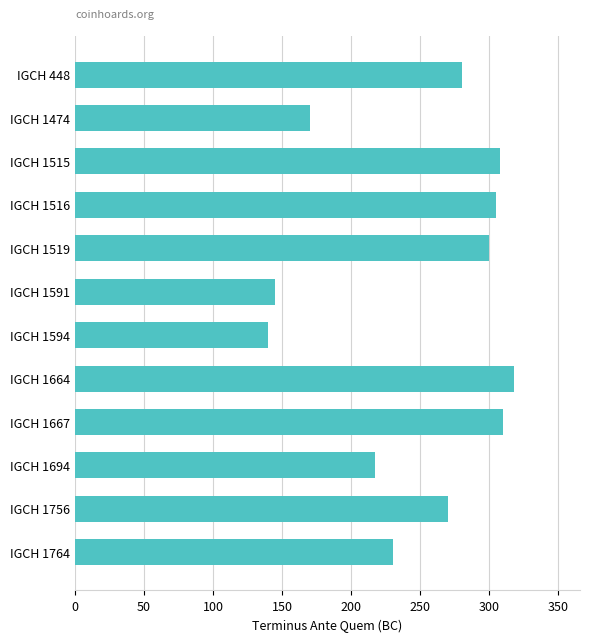

How many data points does each series have?

12